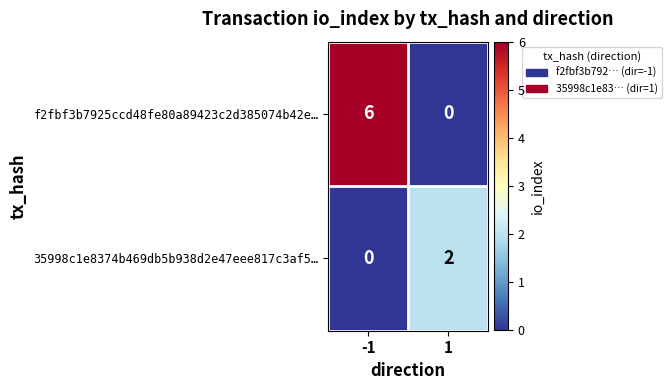

What is the difference between the f2fbf3b7925ccd48fe80a89423c2d385074b42e… values at -1 and 1?

6